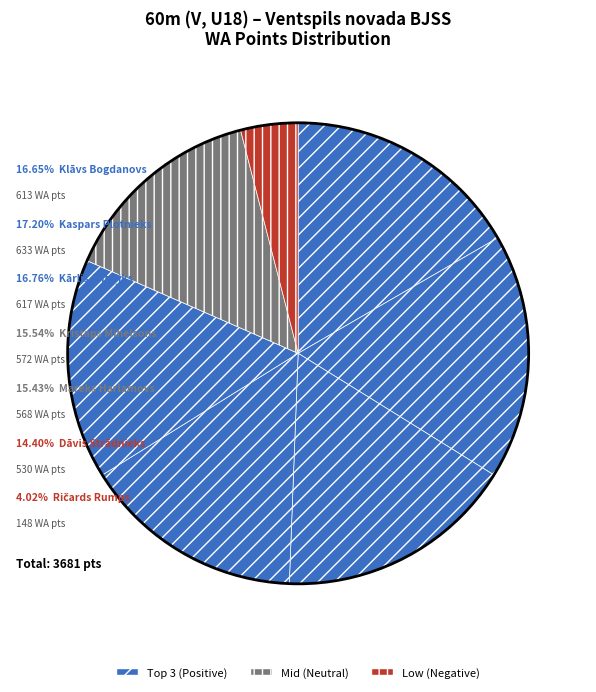

How many segments does this pie chart have?

7